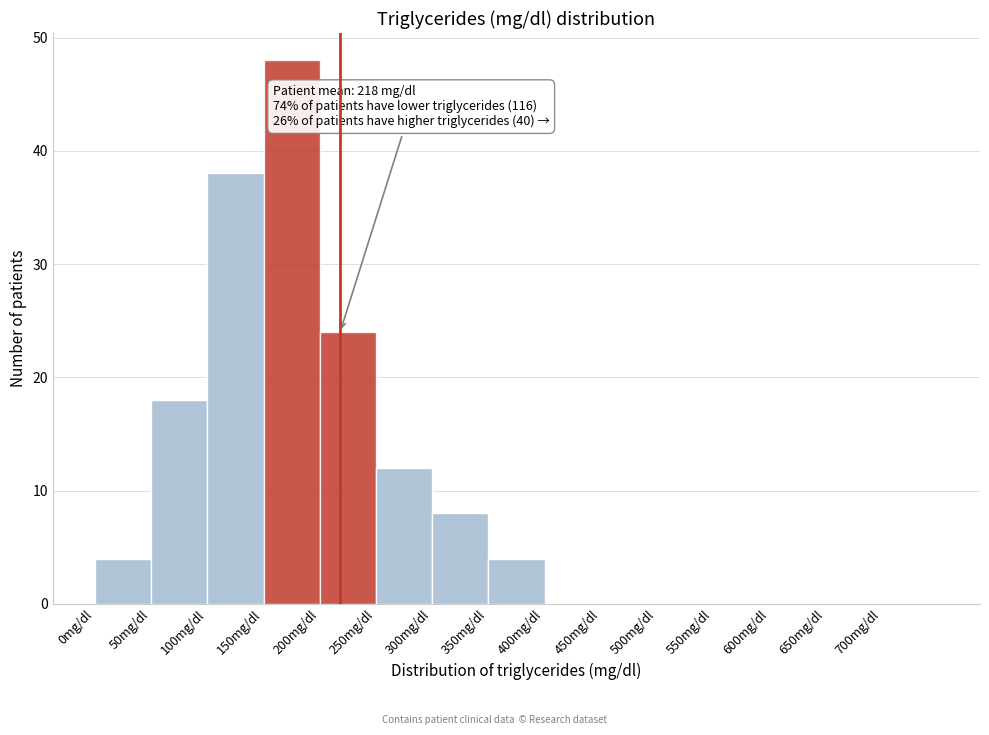

Over which range of the x-axis is the bar tallest?

150 to 200